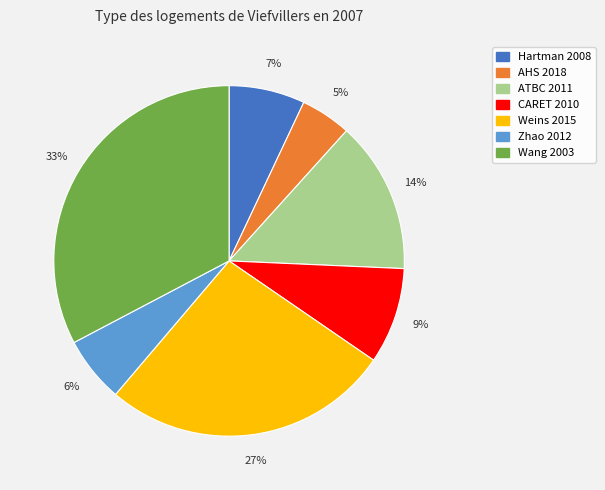

Which slice is the largest?

Wang 2003